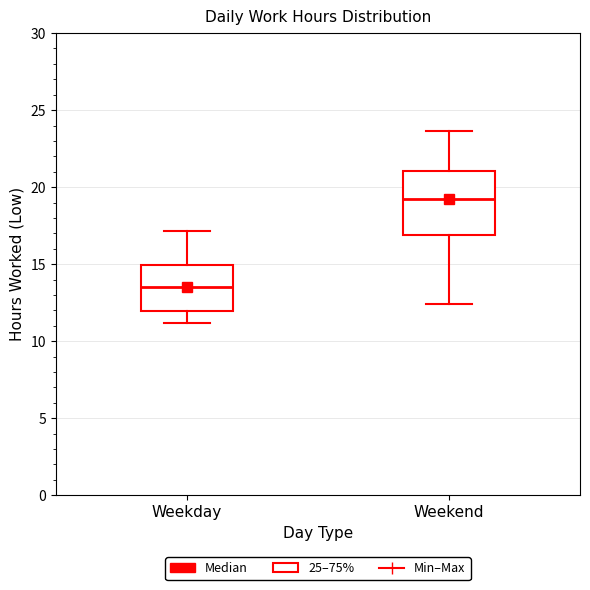

Comparing the boxes themselves (not the whiskers), which one is the tallest?

Weekend